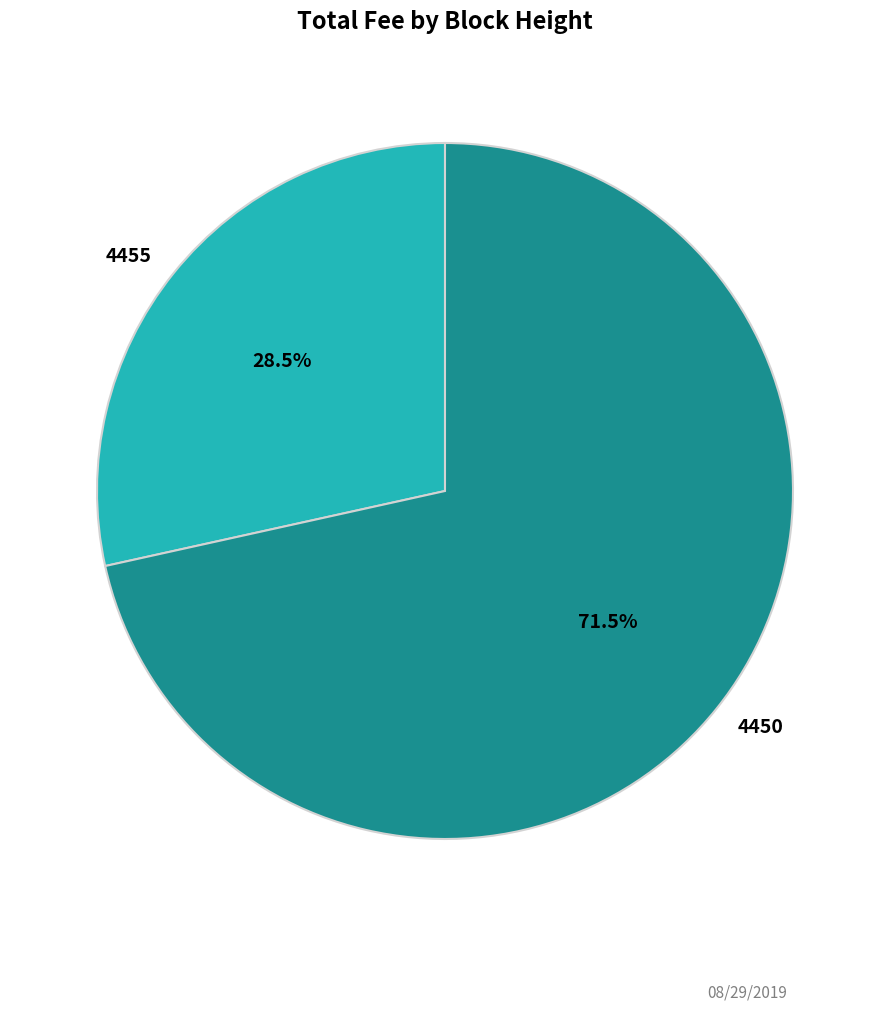

Which category accounts for the majority?

4450